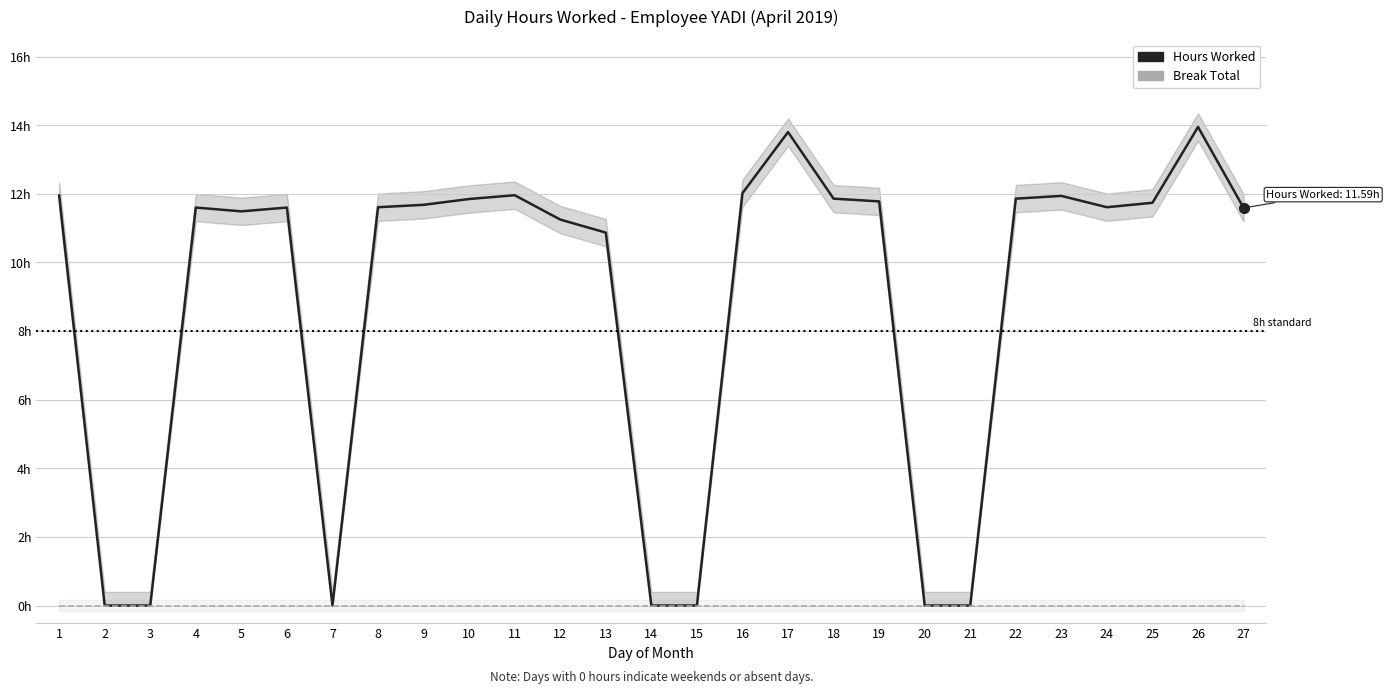

What are all the series names shown in the legend?

Hours Worked, Break Total